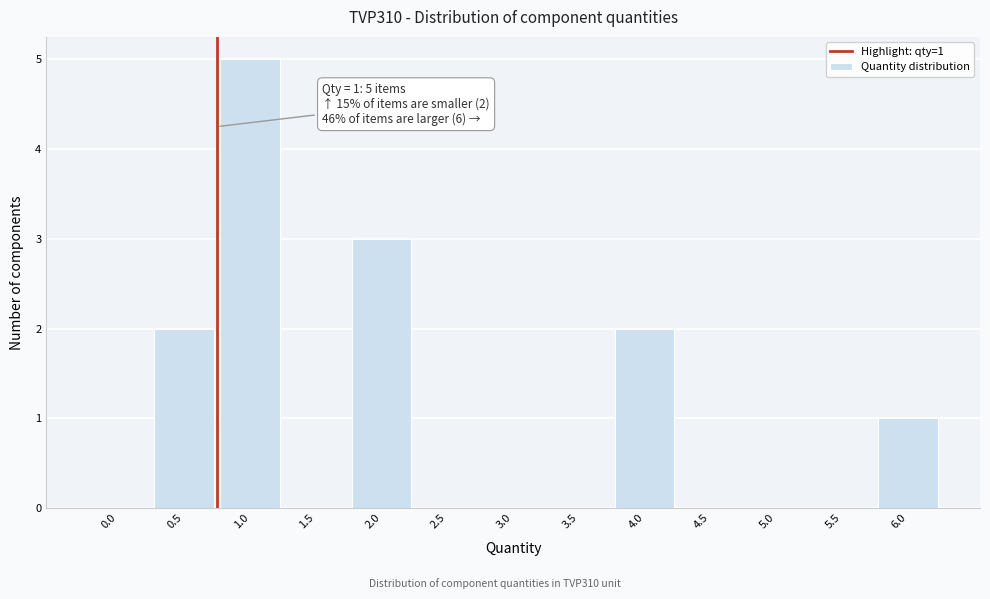

Reading left to right, list all the values displayed in this chart.

0.0=0	0.5=2	1.0=5	1.5=0	2.0=3	2.5=0	3.0=0	3.5=0	4.0=2	4.5=0	5.0=0	5.5=0	6.0=1